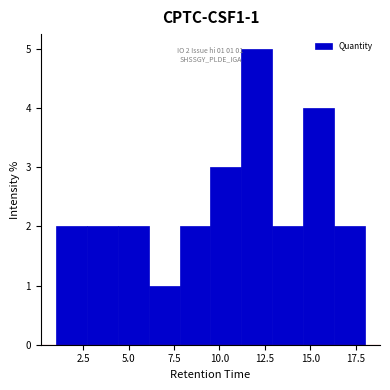

Read against the x-axis, roughly where is the centre of the tallest bar?

12.0